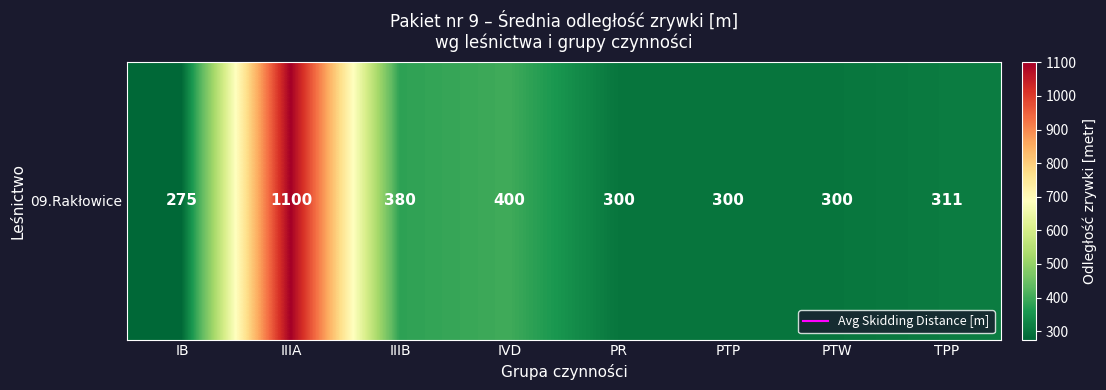

Rank the categories by value from highest to lowest.

IIIA, IVD, IIIB, TPP, PR, PTP, PTW, IB